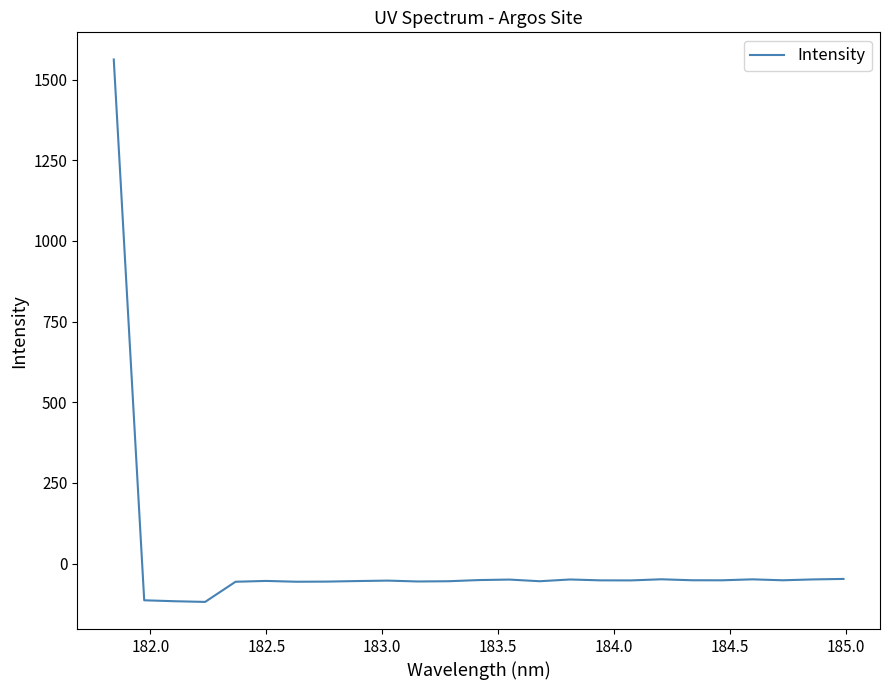

What is the difference between the maximum and minimum values?

1681.2